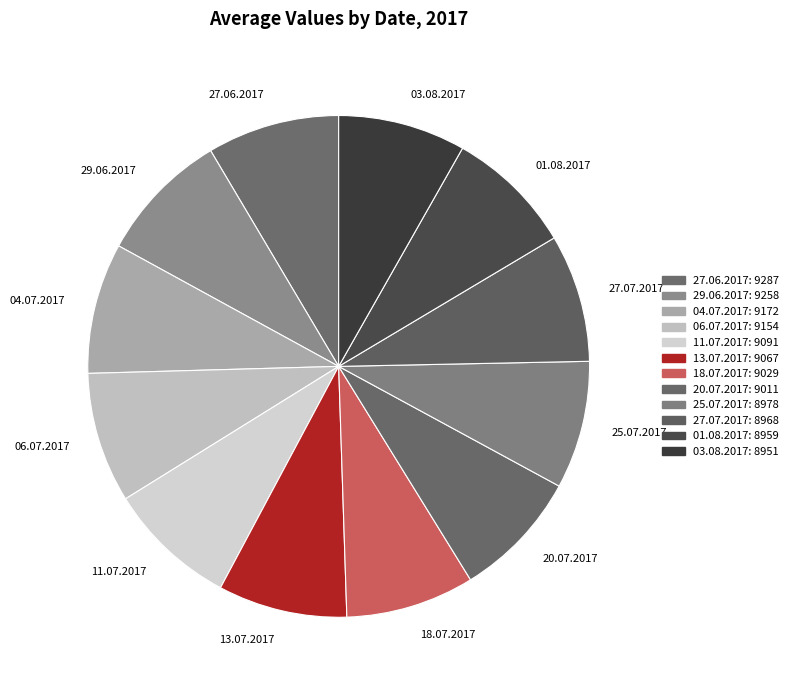

Is 29.06.2017 the majority of the pie?

No